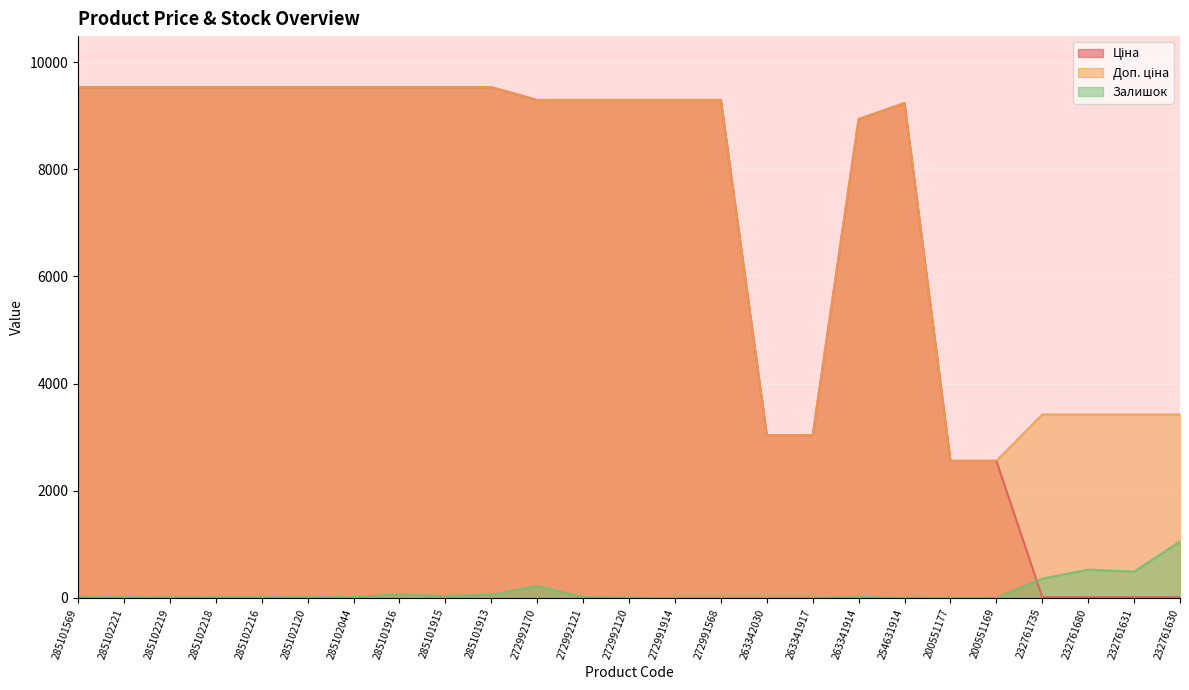

Rank the series at 285102221 from lowest to highest value.

Залишок, Ціна, Доп. ціна